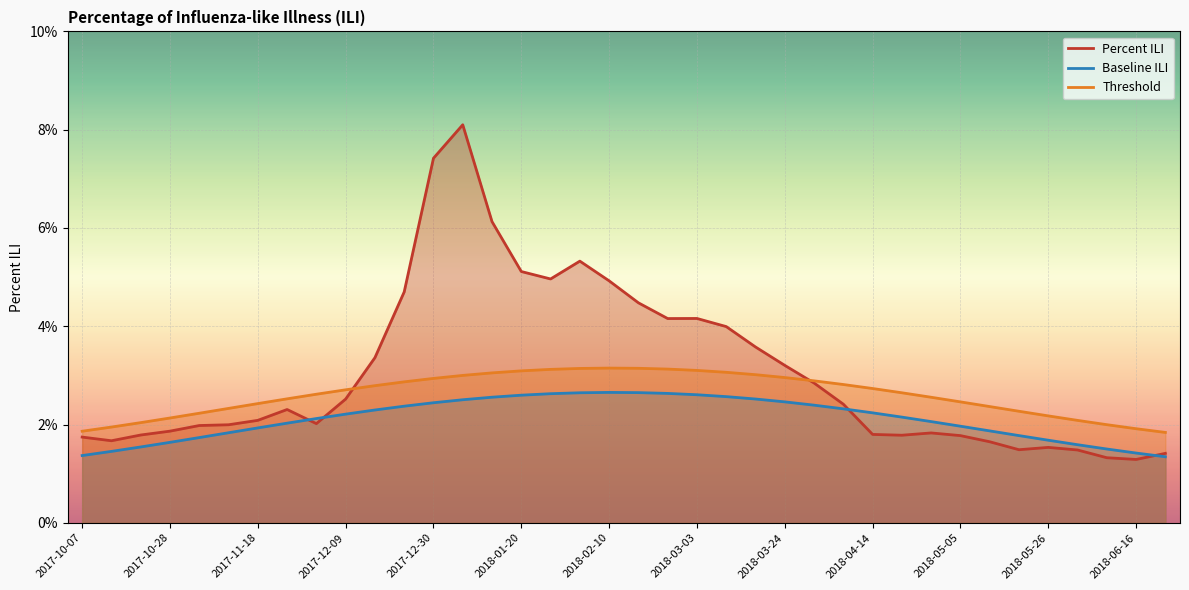

What are all the series names shown in the legend?

Percent ILI, Baseline ILI, Threshold